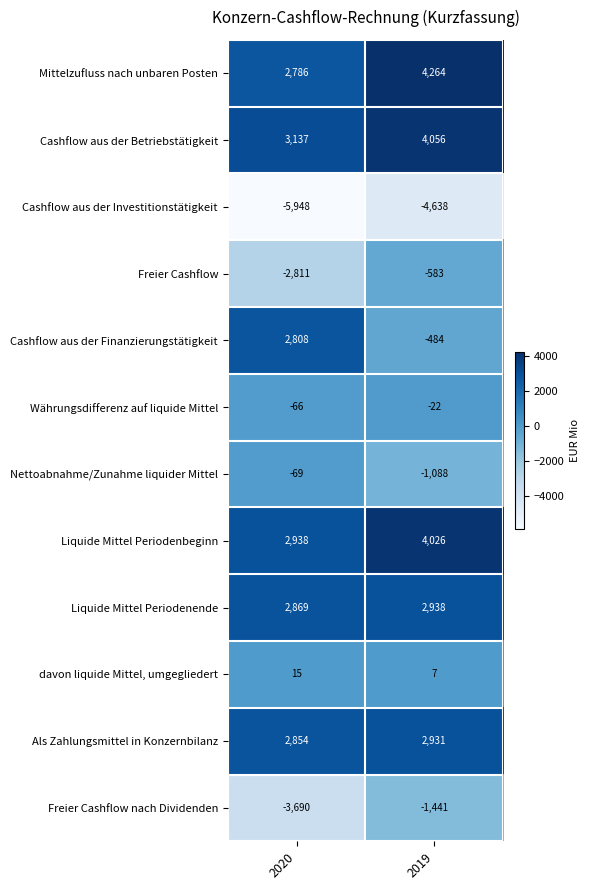

Which series changed the most between 2020 and 2019?

Cashflow aus der Finanzierungstätigkeit